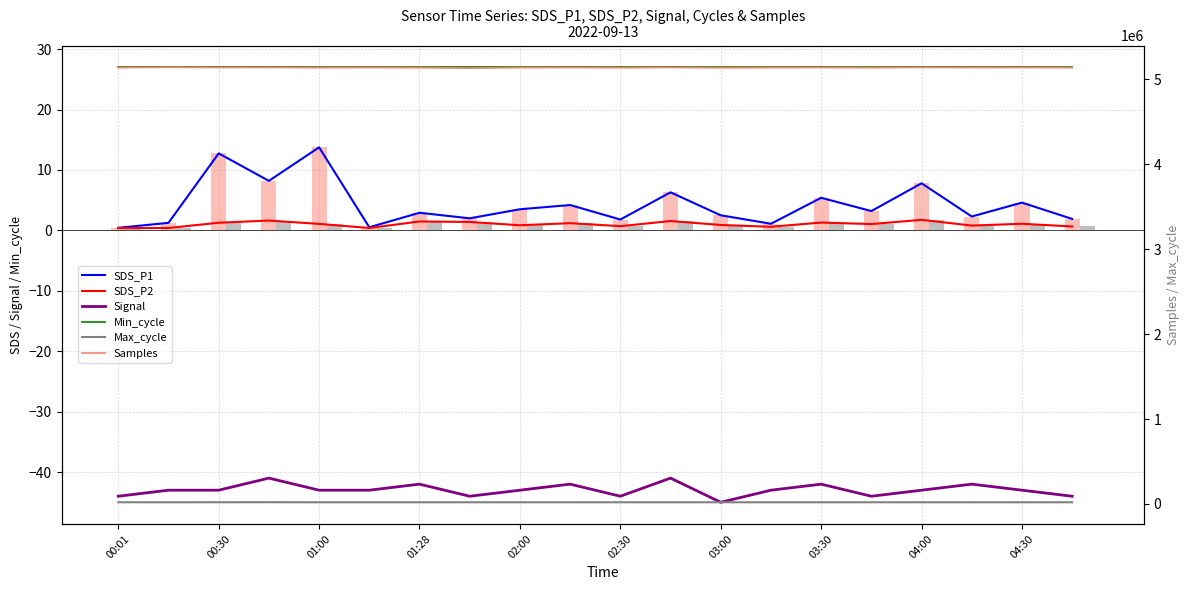

Rank the series by their maximum value, from lowest to highest.

Signal, SDS_P2, SDS_P1, Min_cycle, Max_cycle, Samples